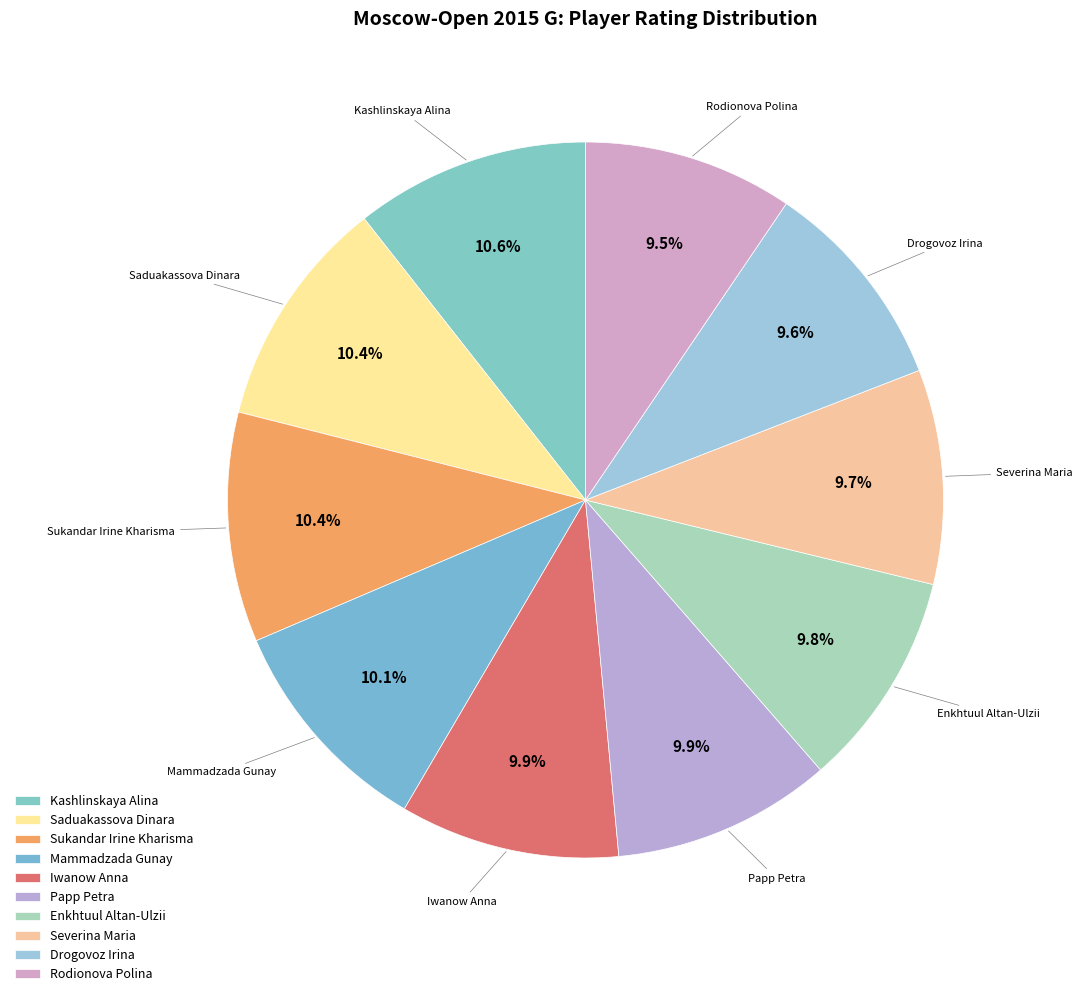

What percentage do Sukandar Irine Kharisma and Iwanow Anna together represent?

20.3%